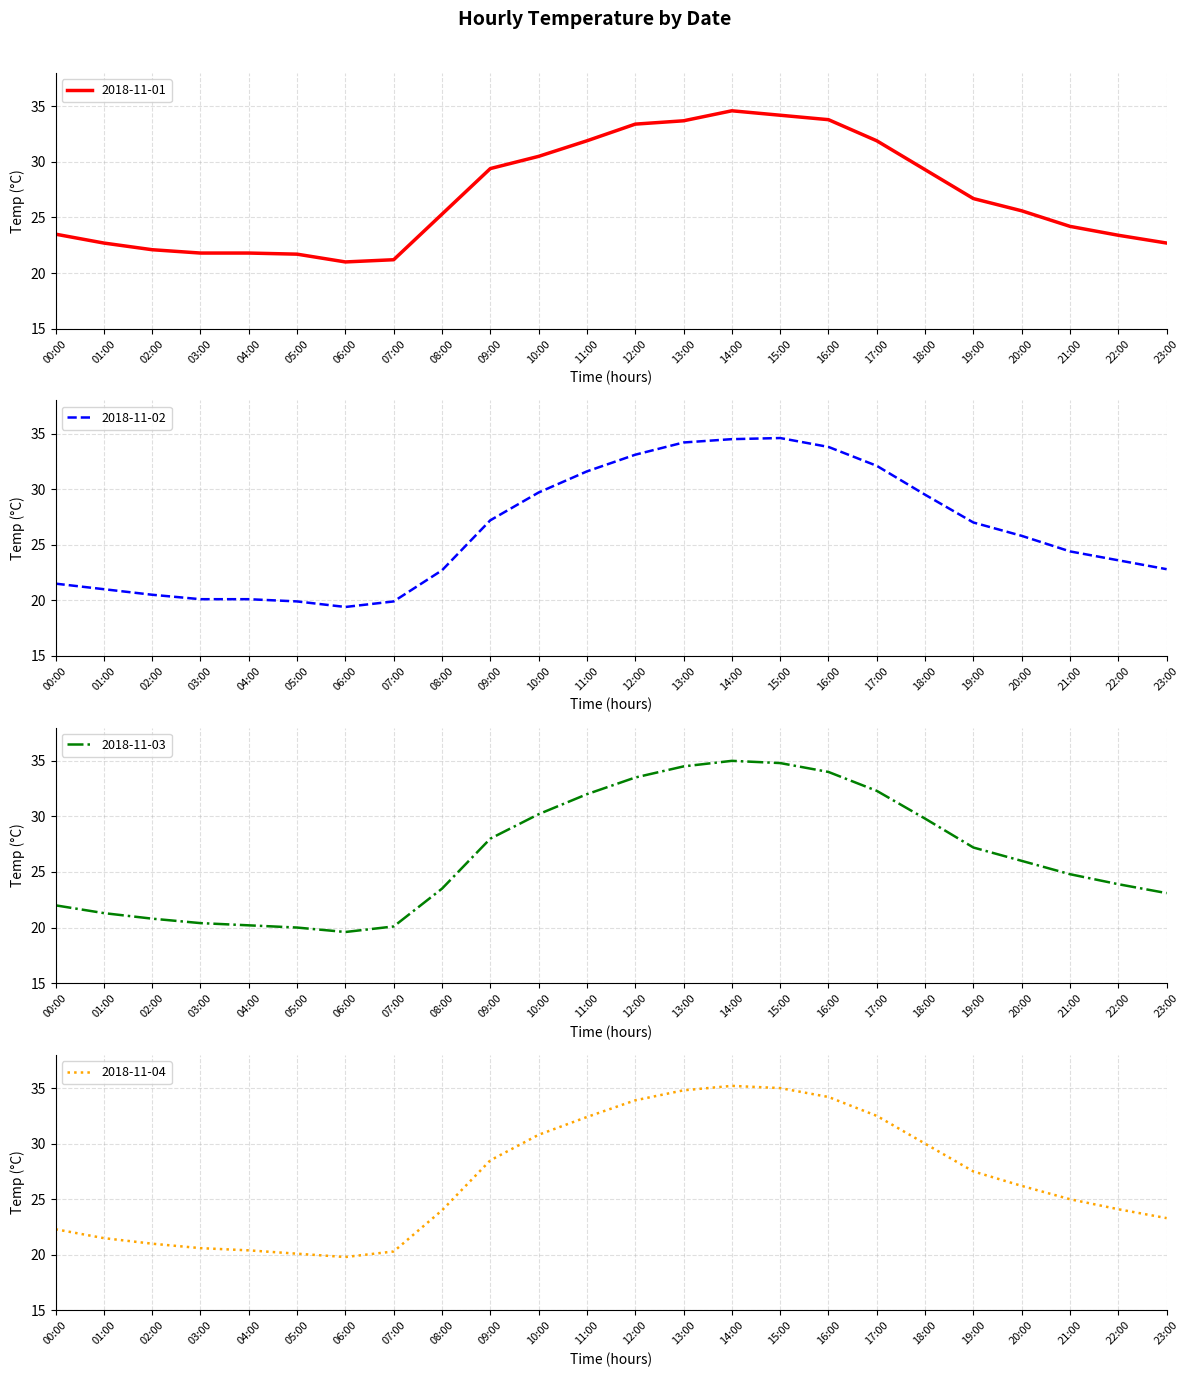

Where do 2018-11-03 and 2018-11-01 first cross each other?

10:00 and 11:00